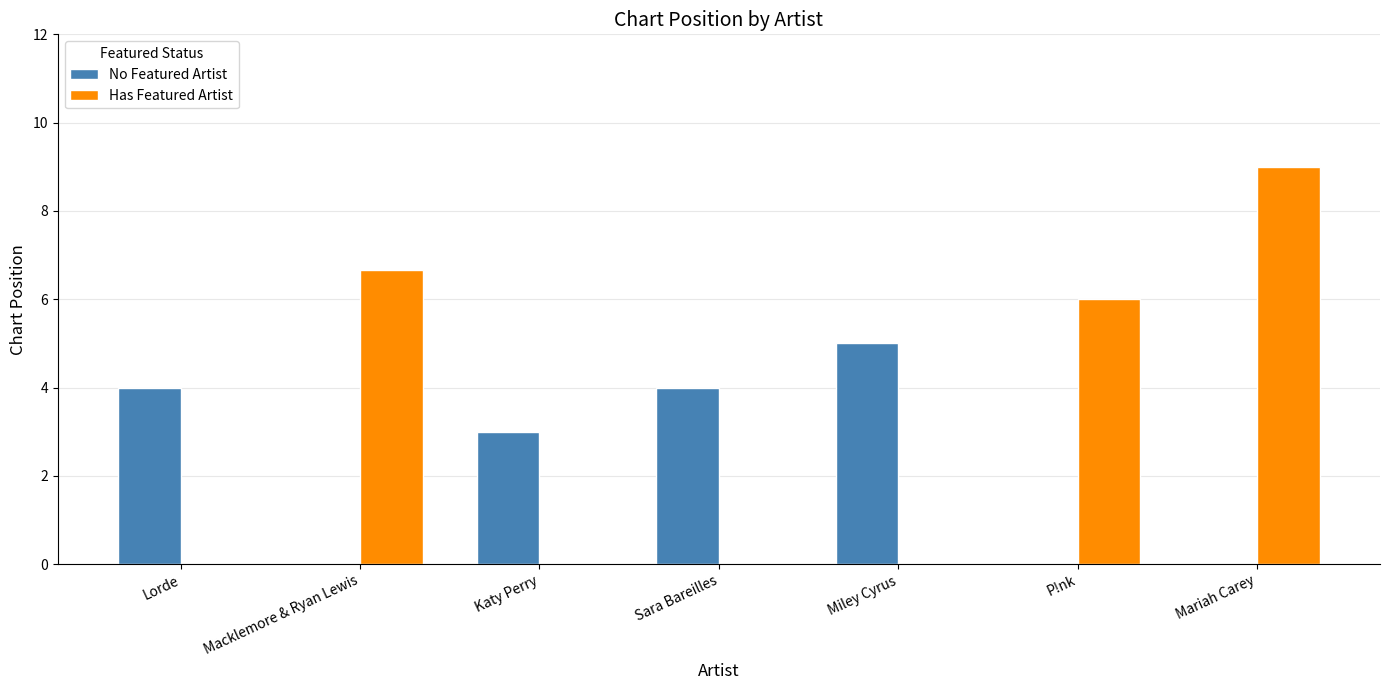

The value of Has Featured Artist at Mariah Carey is 9.0. True or false?

True